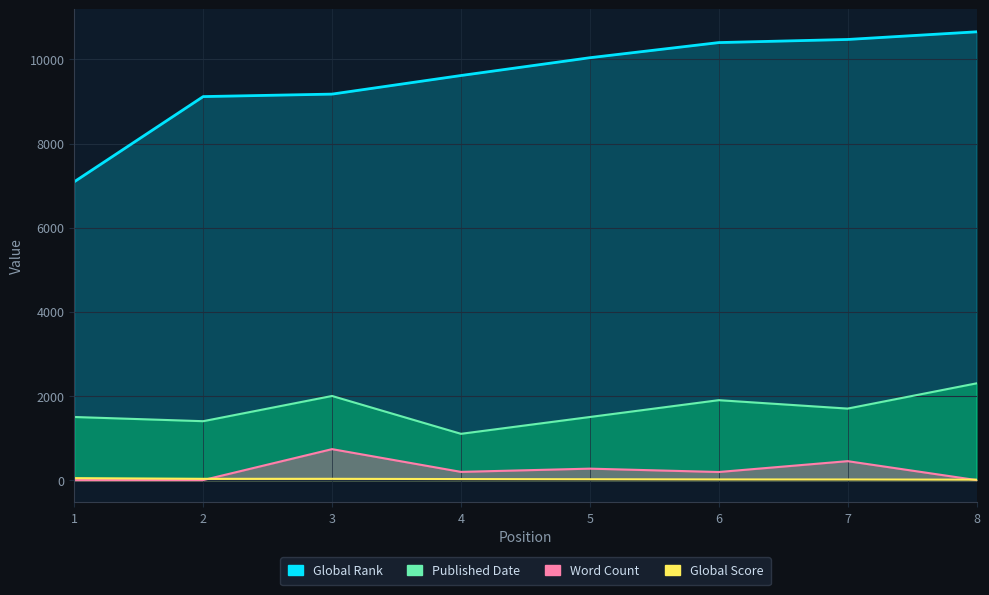

True or false: Global Score has more than 0 points higher than both neighbors.

False